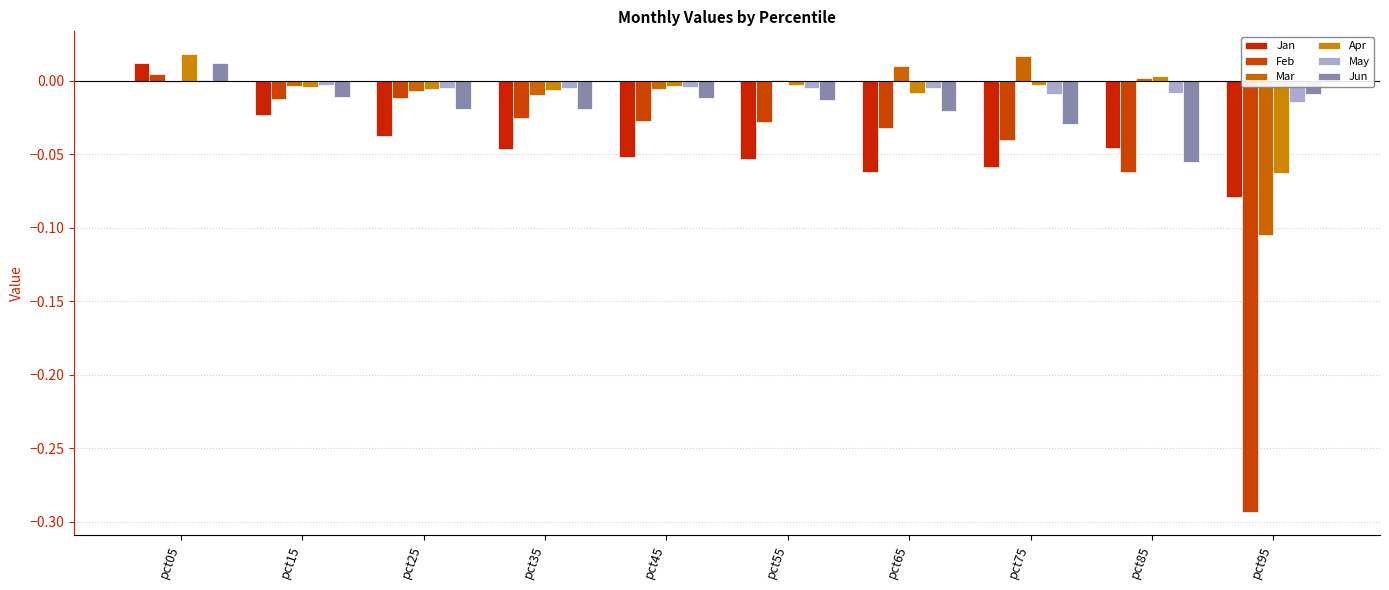

How many distinct data groups are displayed?

6